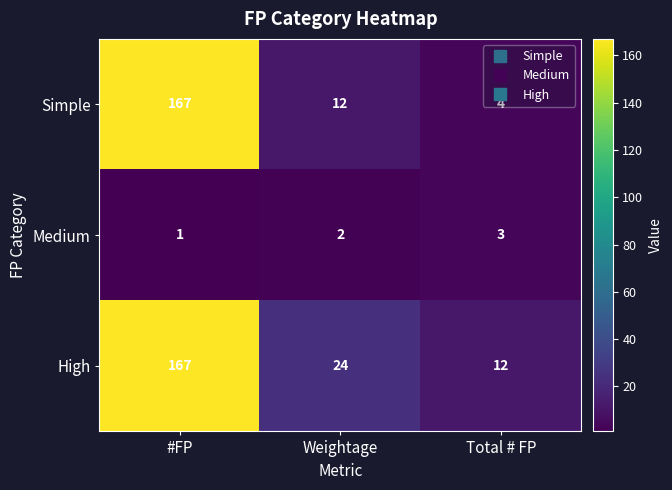

Which series has the largest range (max minus min)?

Simple